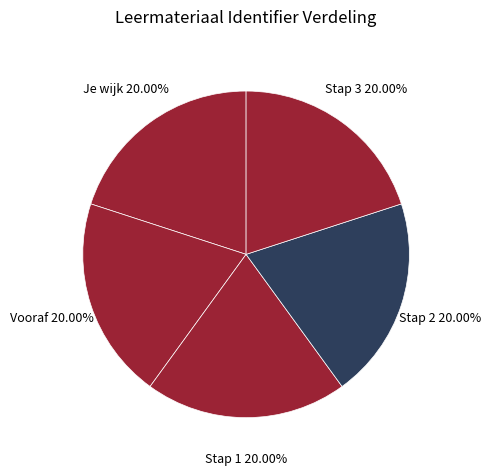

Count the number of slices in the pie.

5